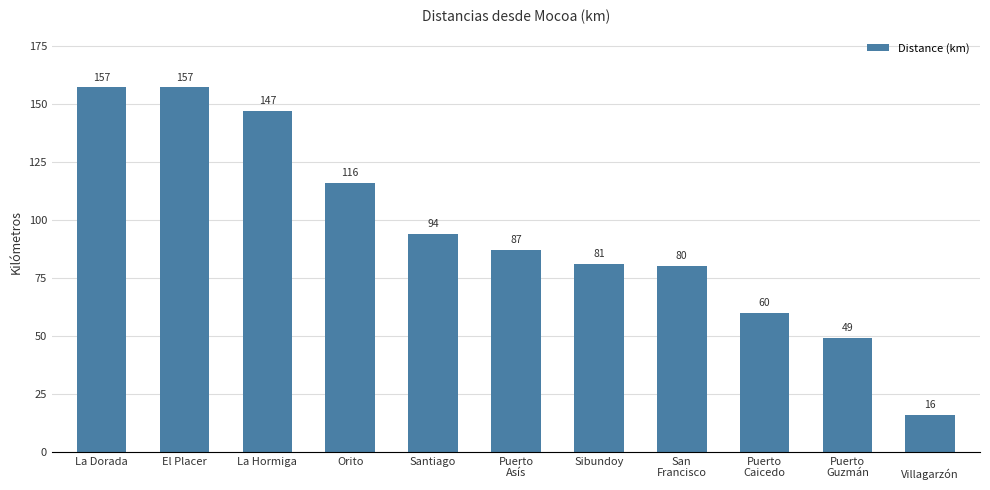

The value at La Hormiga is 147. True or false?

True